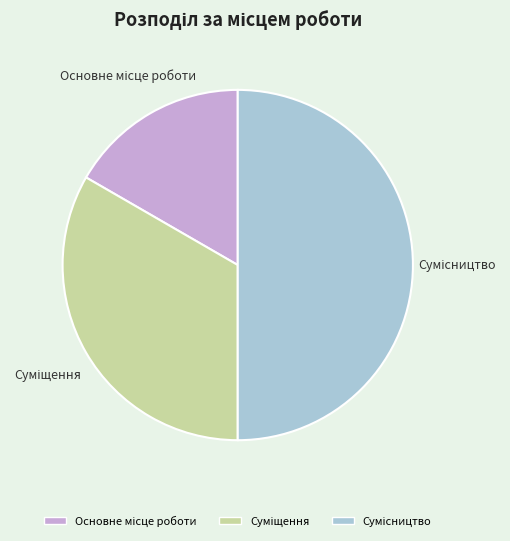

To the nearest percent, what portion does Суміщення represent?

33%